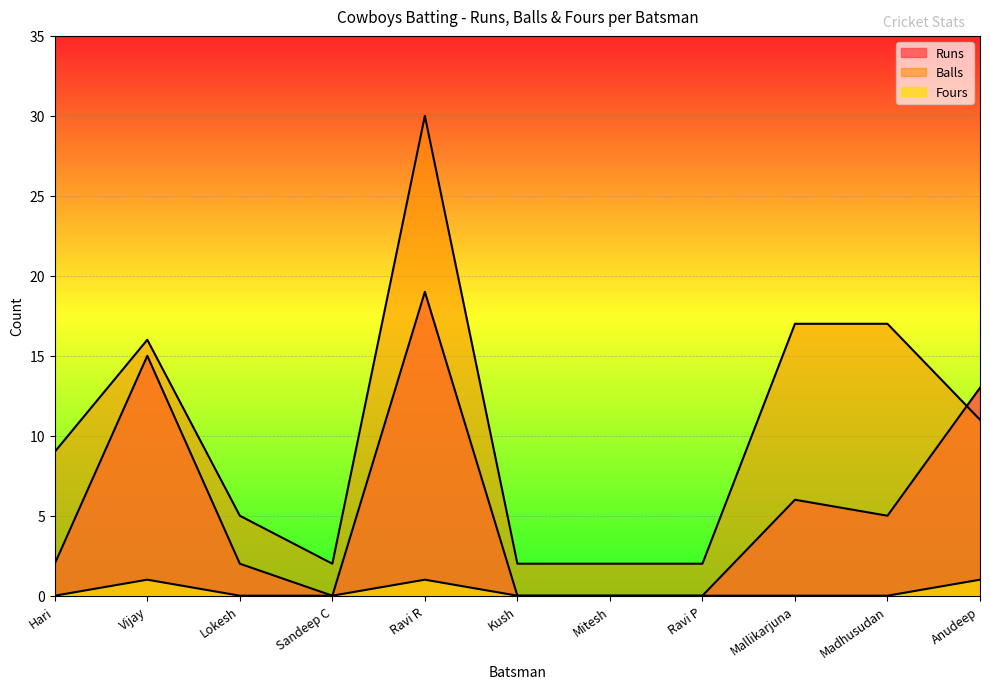

Reading left to right, list all the values displayed in this chart.

Runs: 2	15	2	0	19	0	0	0	6	5	13
Balls: 9	16	5	2	30	2	2	2	17	17	11
Fours: 0	1	0	0	1	0	0	0	0	0	1